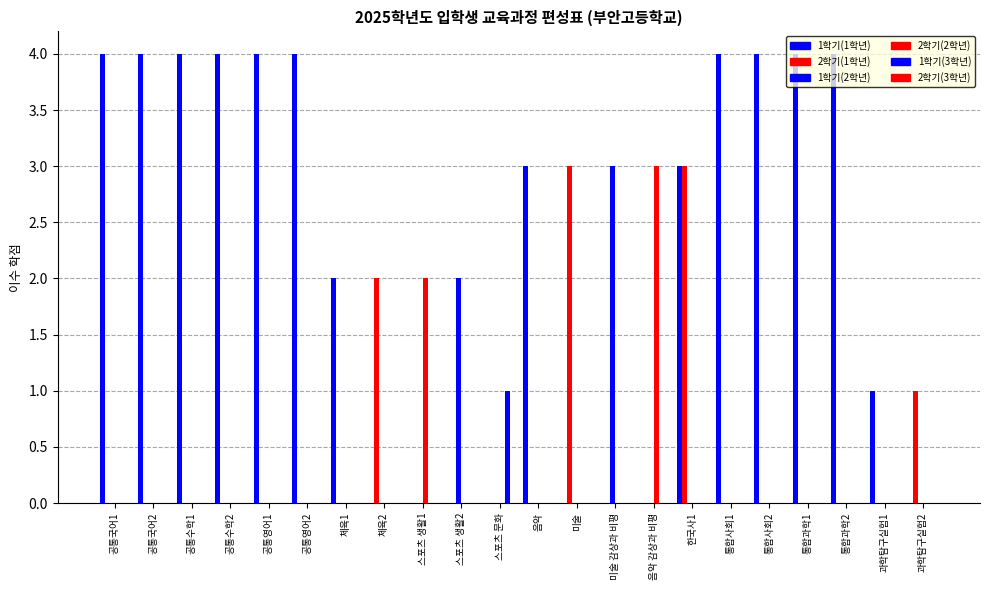

How many data points does each series have?

22